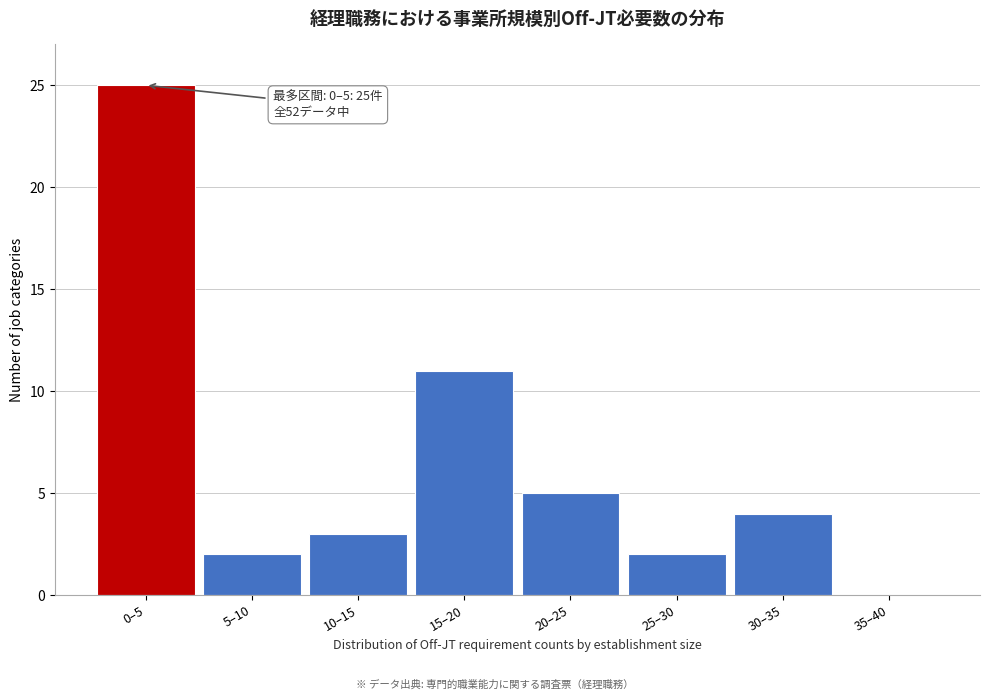

Reading left to right, extract all data points from this chart.

0–5=25	5–10=2	10–15=3	15–20=11	20–25=5	25–30=2	30–35=4	35–40=0